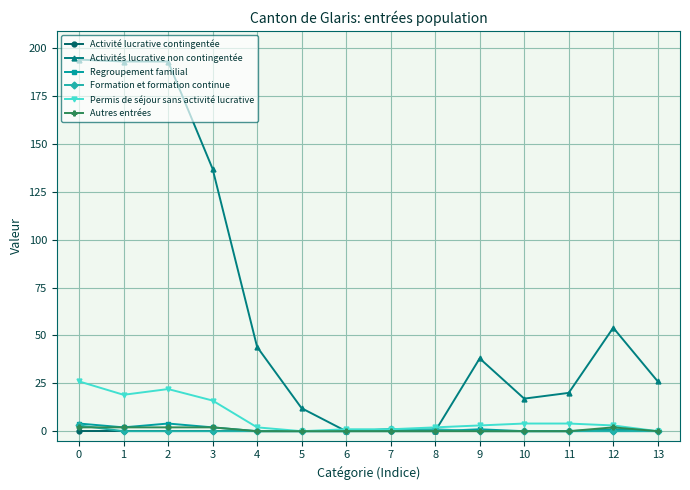

What are all the series names shown in the legend?

Activité lucrative contingentée, Activités lucrative non contingentée, Regroupement familial, Formation et formation continue, Permis de séjour sans activité lucrative, Autres entrées